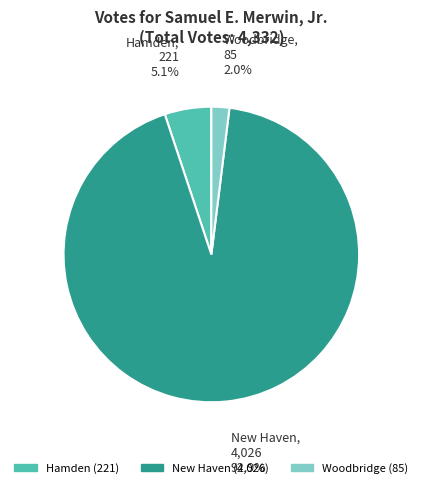

How many slices are in this pie chart?

3